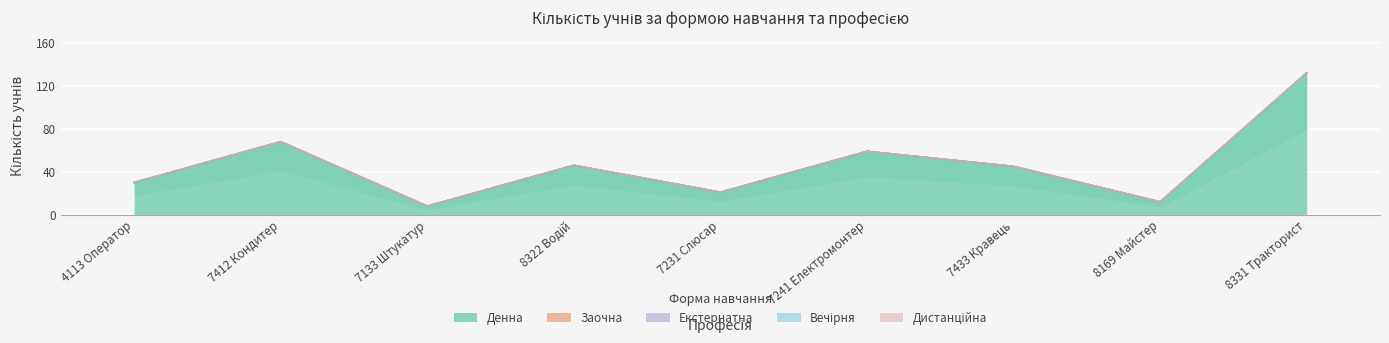

At which label is Екстернатна closest to 0?

4113 Оператор